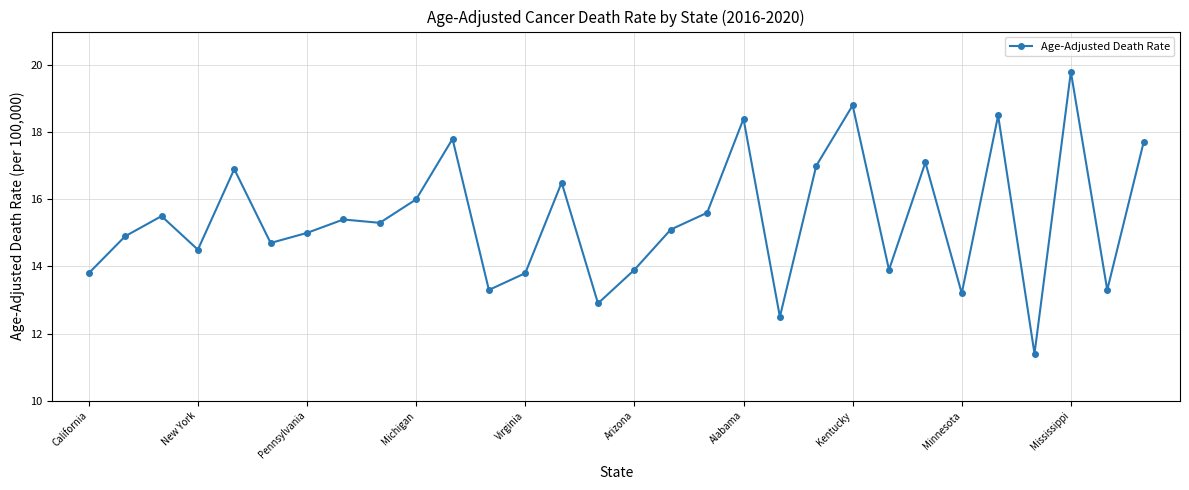

What is the sum of all values?

462.5